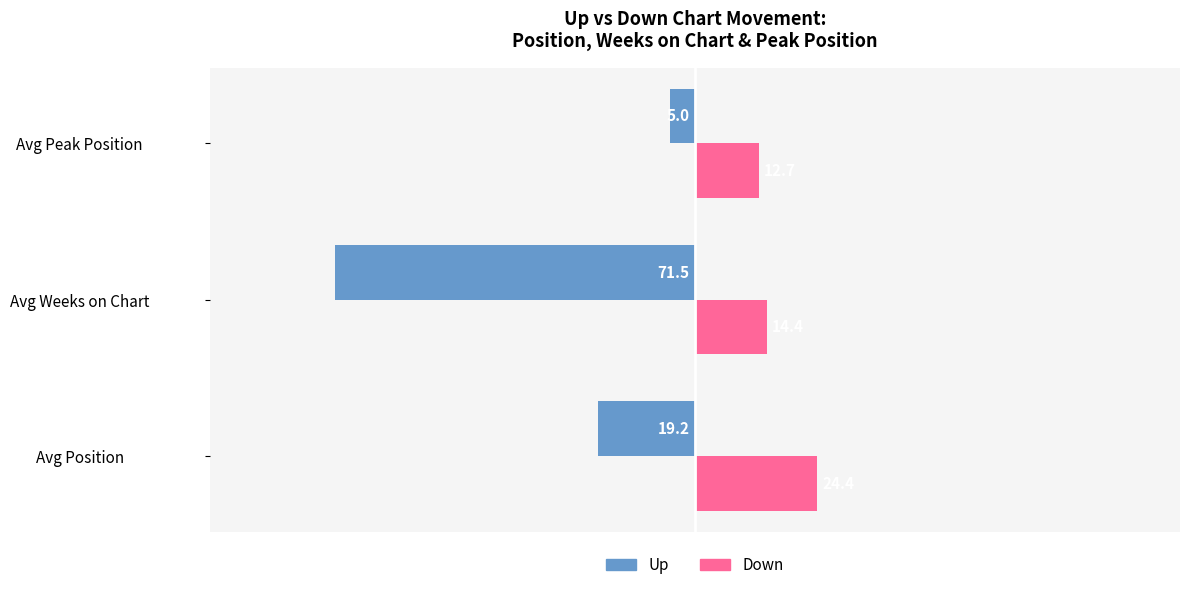

What is the total value across all series at Avg Weeks on Chart?

-57.1